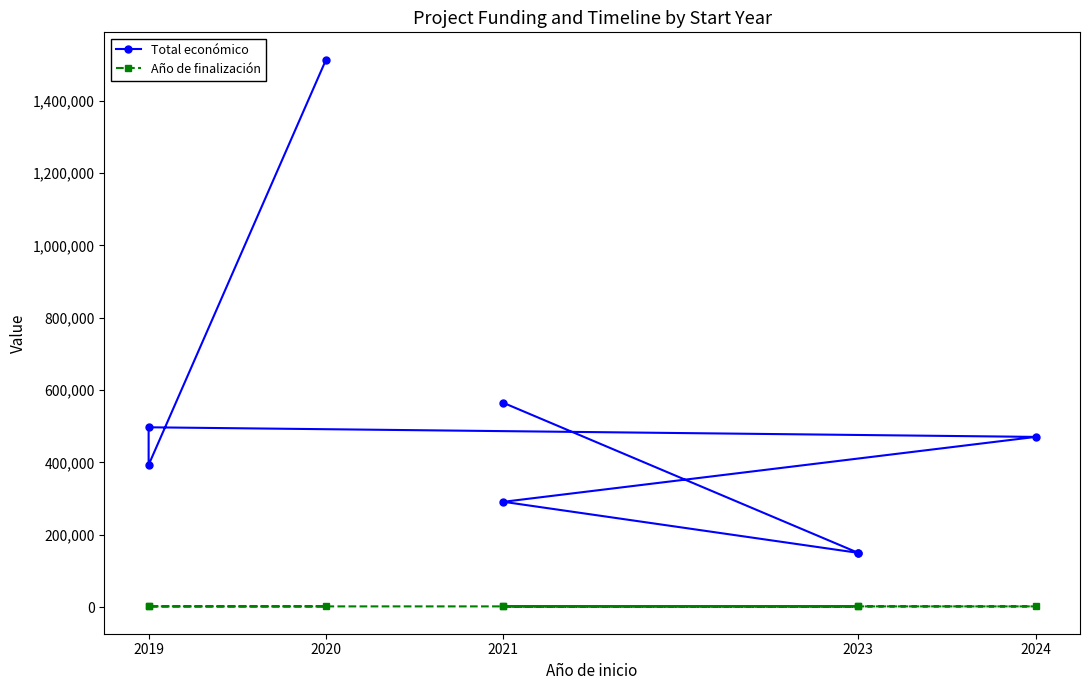

What position from the left is 2023?

4